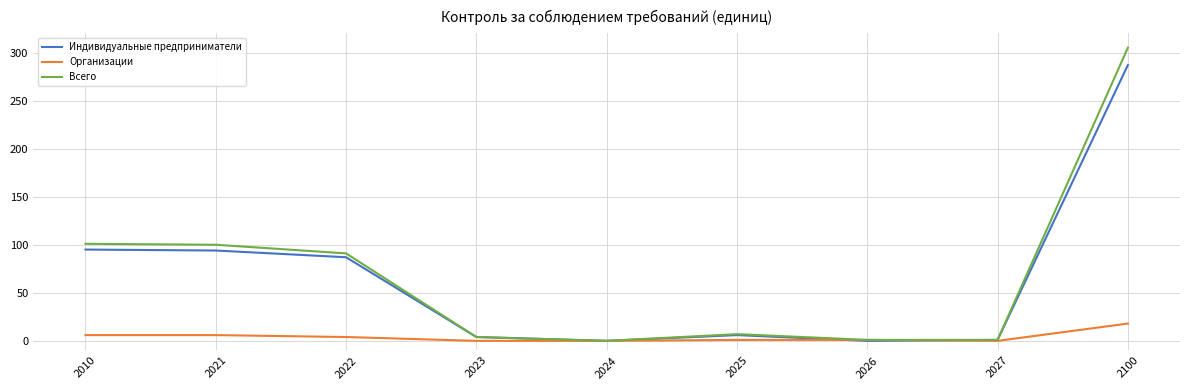

The Всего series shows 1 at 2027. True or false?

True